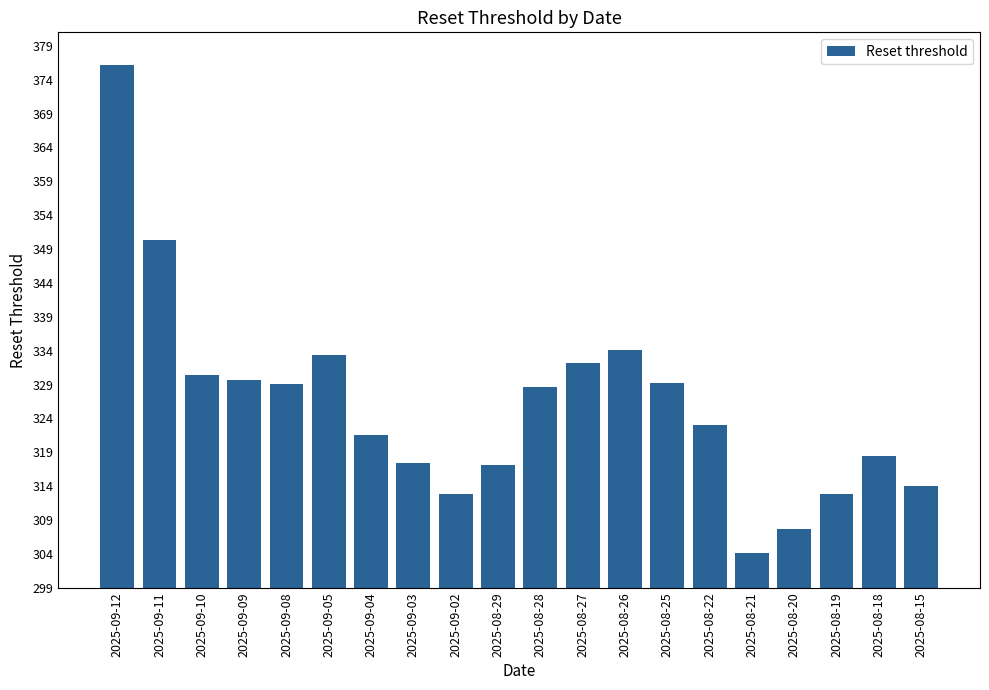

What value does the data have at 2025-08-28?

328.7